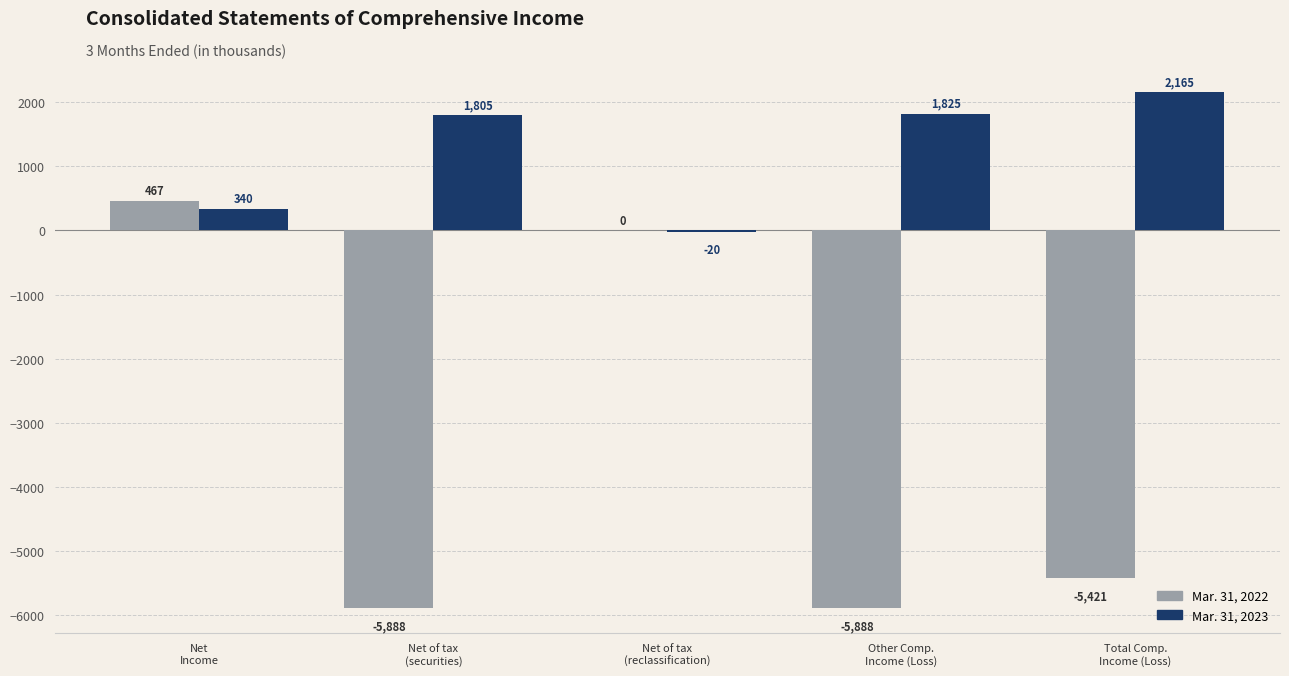

What is the spread (max minus min) of values at Total Comp.
Income (Loss)?

7586